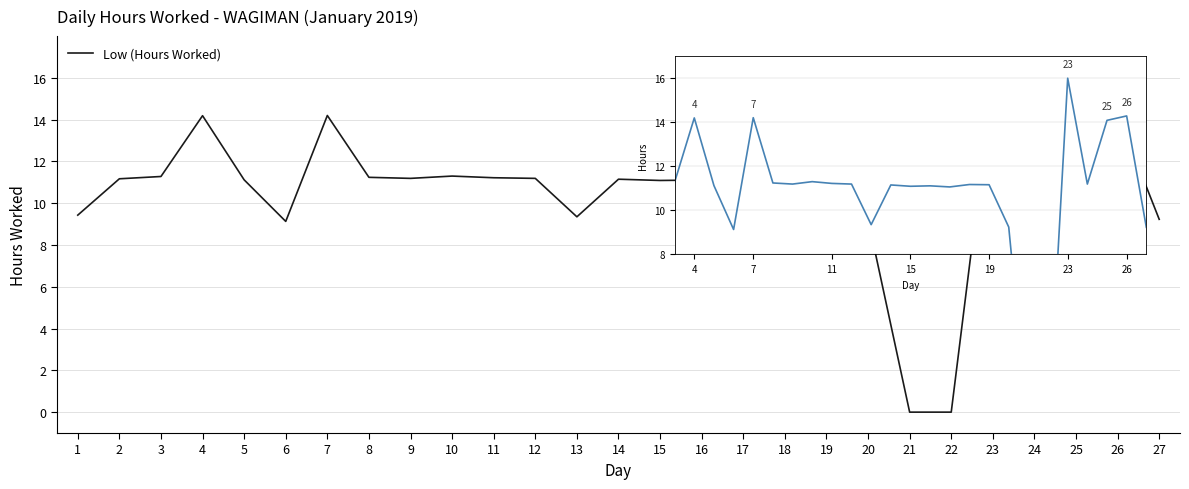

Which has a higher value, 17 or 21?

17